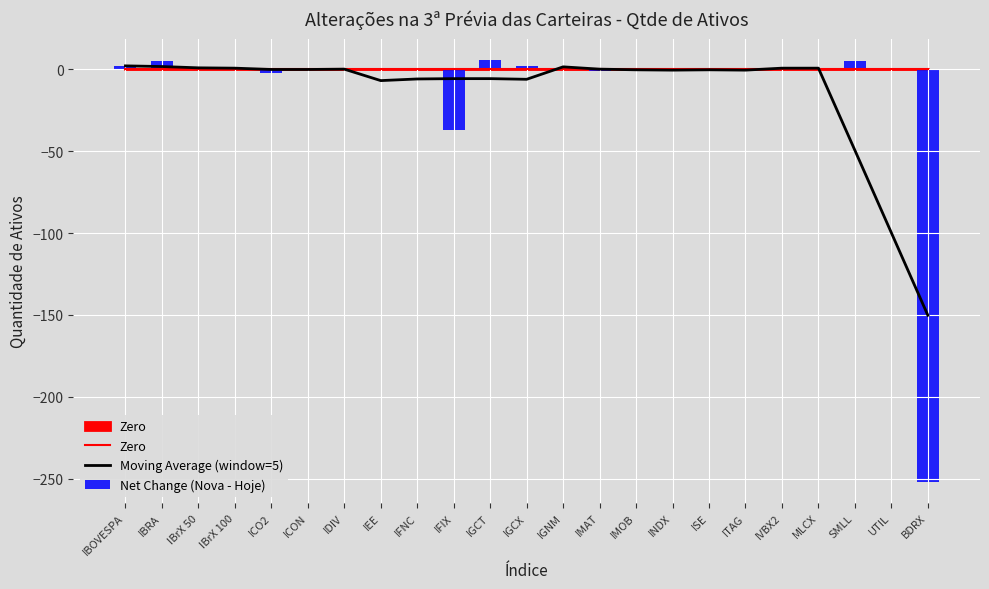

What are all the series names shown in the legend?

Zero, Moving Average (window=5), Net Change (Nova - Hoje)